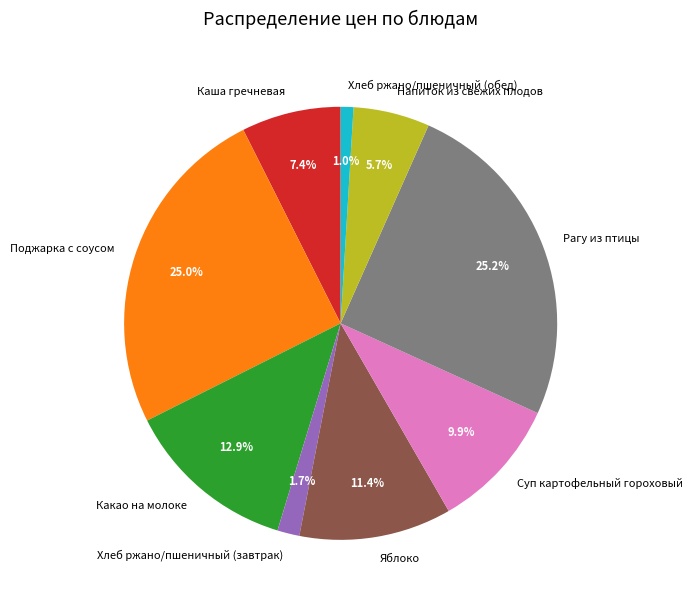

Is it true that Поджарка с соусом is 25% of the pie?

True